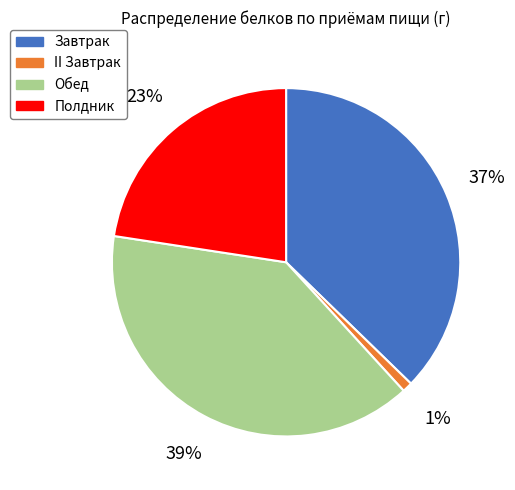

Does Обед account for over 50% of the chart?

No